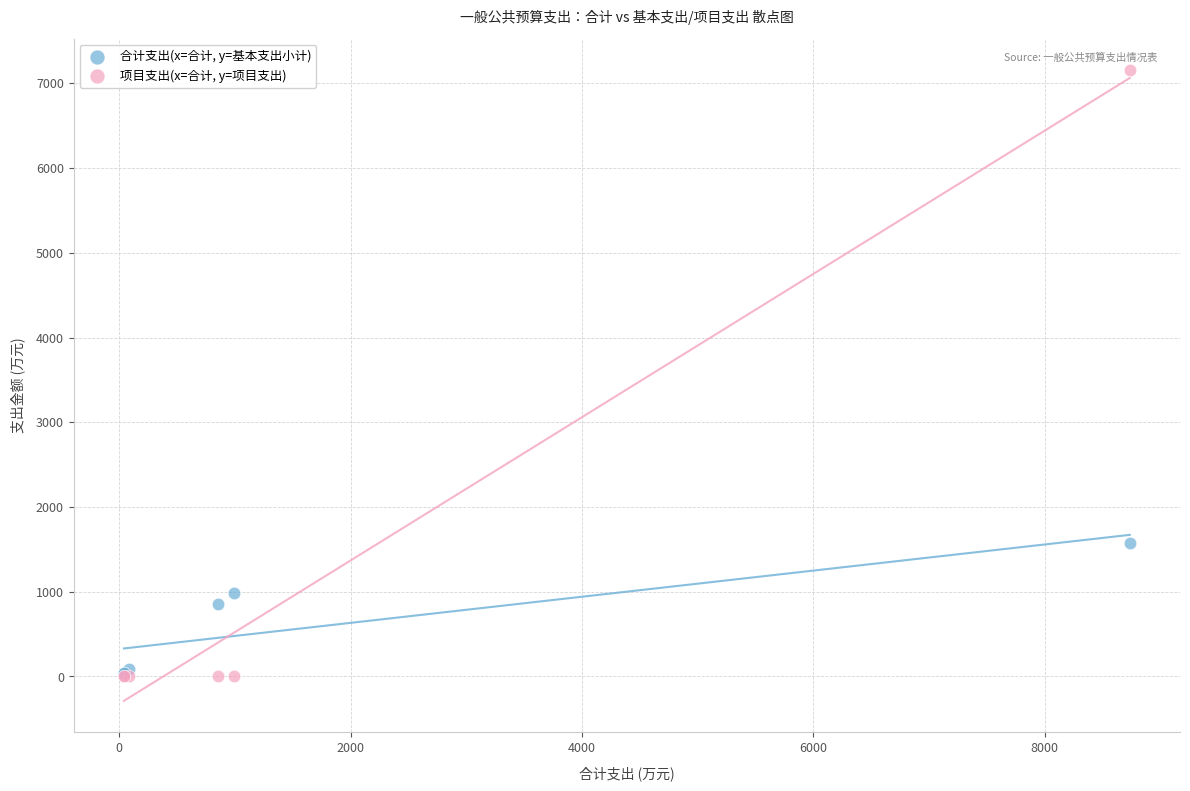

Across all series, what Y value is closest to 3577?

1578.4